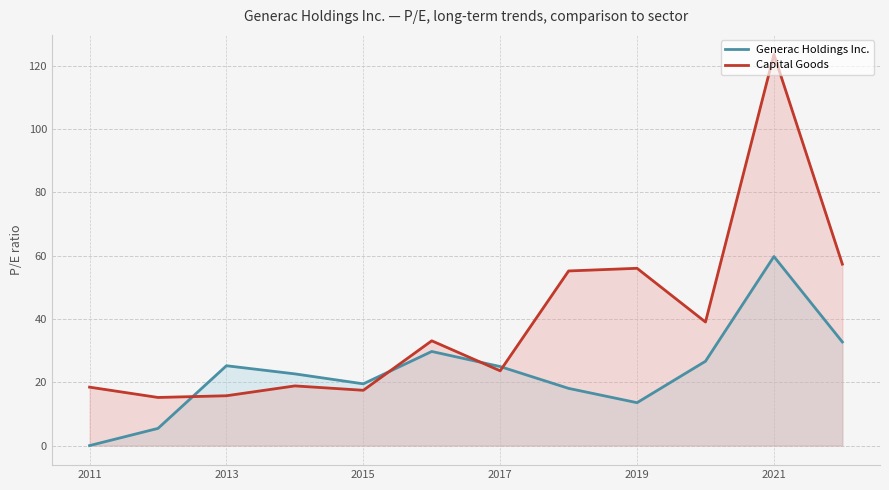

Which category has the lowest value in the Generac Holdings Inc. series?

2011